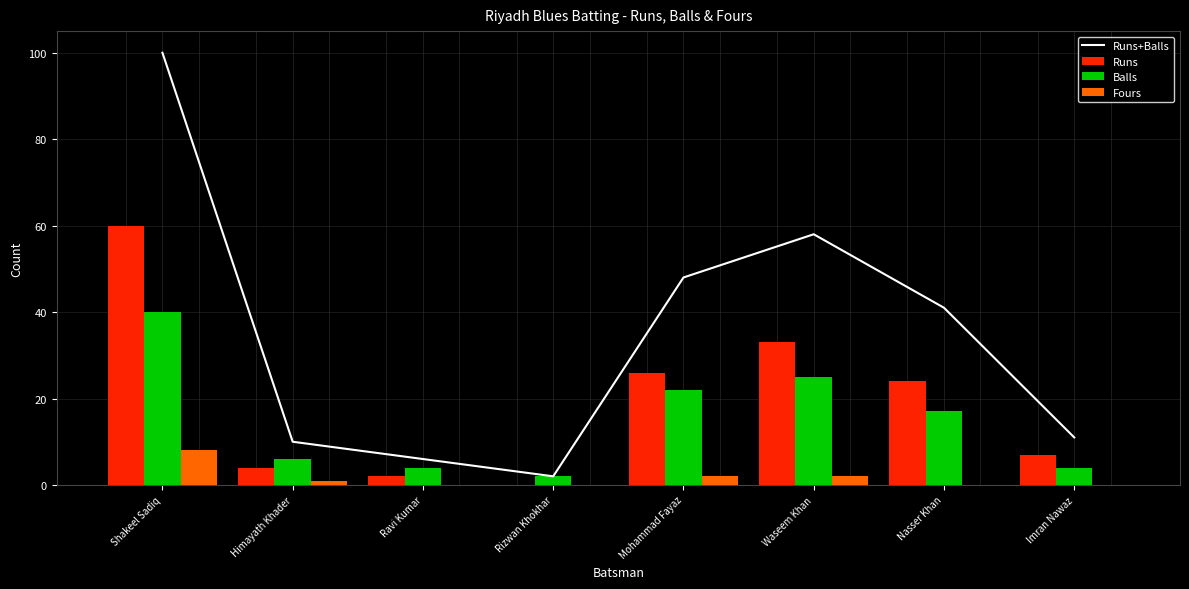

Which category has the lowest value across all series?

Rizwan Khokhar